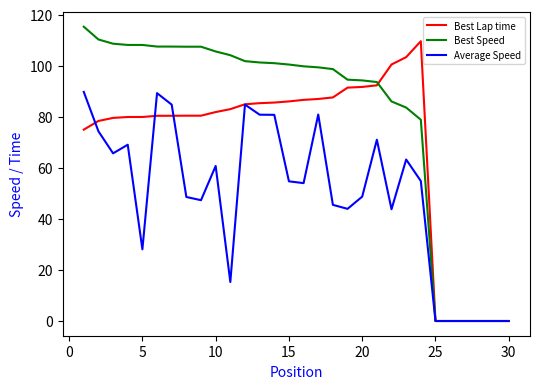

Rank the series by their maximum value, from highest to lowest.

Best Speed, Best Lap time, Average Speed